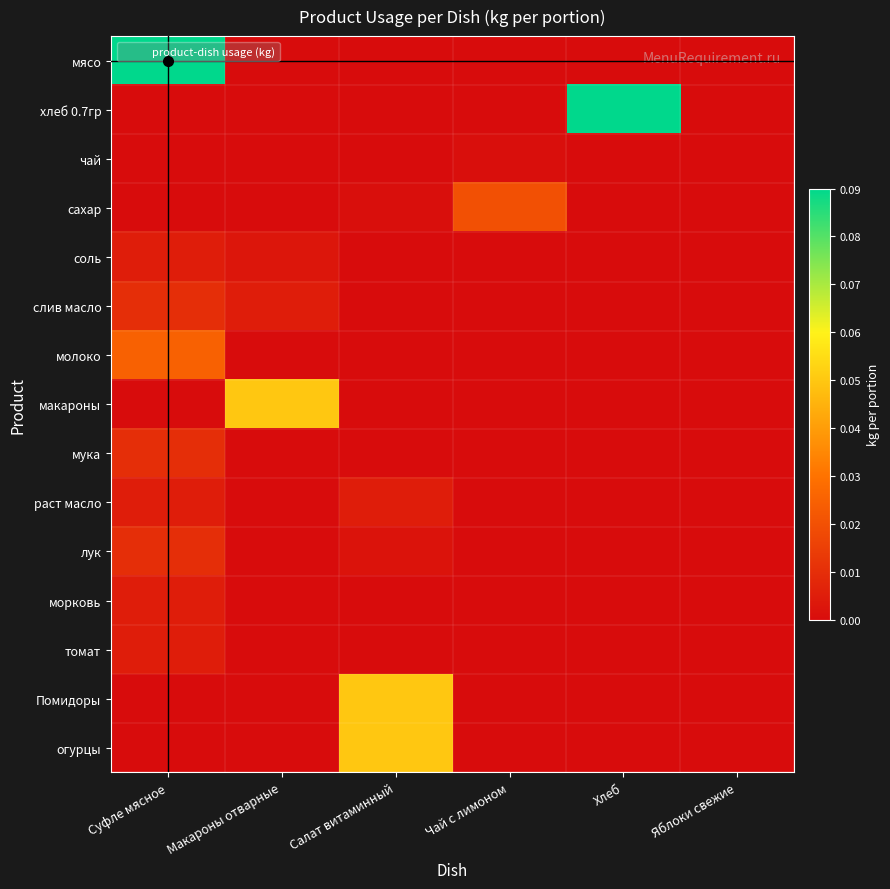

Reading left to right, list all the values displayed in this chart.

мясо: Суфле мясное=0.1	Макароны отварные=0.0	Салат витаминный=0.0	Чай с лимоном=0.0	Хлеб=0.0	Яблоки свежие=0.0
хлеб 0.7гр: Суфле мясное=0.0	Макароны отварные=0.0	Салат витаминный=0.0	Чай с лимоном=0.0	Хлеб=0.1	Яблоки свежие=0.0
чай: Суфле мясное=0.0	Макароны отварные=0.0	Салат витаминный=0.0	Чай с лимоном=0.0	Хлеб=0.0	Яблоки свежие=0.0
сахар: Суфле мясное=0.0	Макароны отварные=0.0	Салат витаминный=0.0	Чай с лимоном=0.0	Хлеб=0.0	Яблоки свежие=0.0
соль: Суфле мясное=0.0	Макароны отварные=0.0	Салат витаминный=0.0	Чай с лимоном=0.0	Хлеб=0.0	Яблоки свежие=0.0
слив масло: Суфле мясное=0.0	Макароны отварные=0.0	Салат витаминный=0.0	Чай с лимоном=0.0	Хлеб=0.0	Яблоки свежие=0.0
молоко: Суфле мясное=0.0	Макароны отварные=0.0	Салат витаминный=0.0	Чай с лимоном=0.0	Хлеб=0.0	Яблоки свежие=0.0
макароны: Суфле мясное=0.0	Макароны отварные=0.1	Салат витаминный=0.0	Чай с лимоном=0.0	Хлеб=0.0	Яблоки свежие=0.0
мука: Суфле мясное=0.0	Макароны отварные=0.0	Салат витаминный=0.0	Чай с лимоном=0.0	Хлеб=0.0	Яблоки свежие=0.0
раст масло: Суфле мясное=0.0	Макароны отварные=0.0	Салат витаминный=0.0	Чай с лимоном=0.0	Хлеб=0.0	Яблоки свежие=0.0
лук: Суфле мясное=0.0	Макароны отварные=0.0	Салат витаминный=0.0	Чай с лимоном=0.0	Хлеб=0.0	Яблоки свежие=0.0
морковь: Суфле мясное=0.0	Макароны отварные=0.0	Салат витаминный=0.0	Чай с лимоном=0.0	Хлеб=0.0	Яблоки свежие=0.0
томат: Суфле мясное=0.0	Макароны отварные=0.0	Салат витаминный=0.0	Чай с лимоном=0.0	Хлеб=0.0	Яблоки свежие=0.0
Помидоры: Суфле мясное=0.0	Макароны отварные=0.0	Салат витаминный=0.1	Чай с лимоном=0.0	Хлеб=0.0	Яблоки свежие=0.0
огурцы: Суфле мясное=0.0	Макароны отварные=0.0	Салат витаминный=0.1	Чай с лимоном=0.0	Хлеб=0.0	Яблоки свежие=0.0